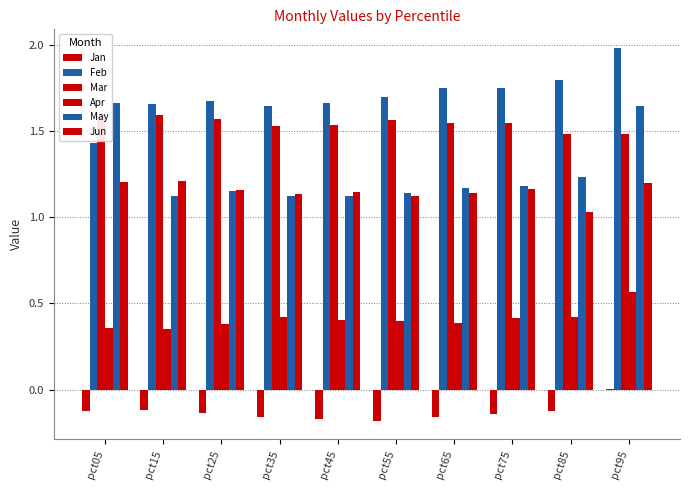

At pct95, list the series in order from largest to smallest.

Feb, May, Mar, Jun, Apr, Jan